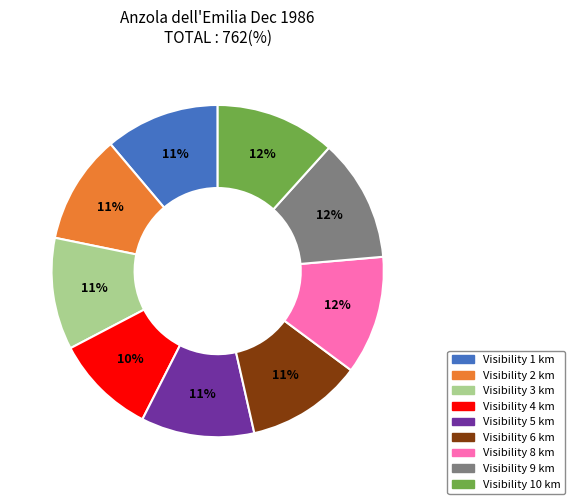

To the nearest percent, what is the average slice percentage?

11%